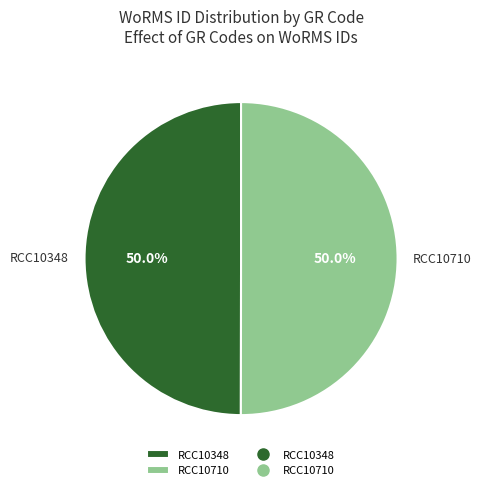

What is the ratio of the value at RCC10348 to the value at RCC10710?

1.0